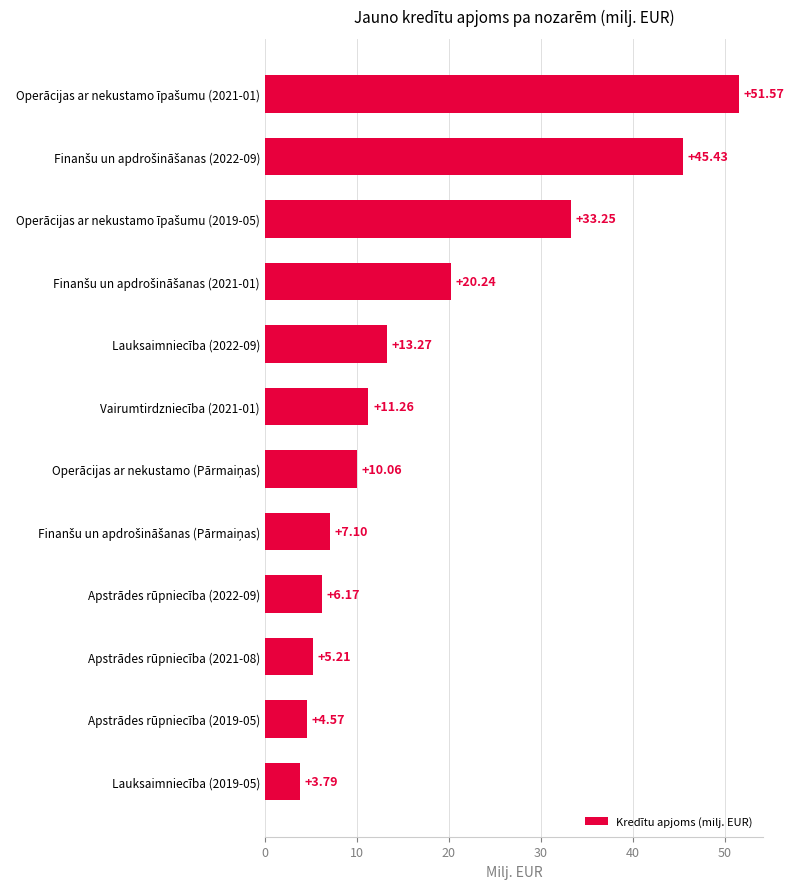

Which has a higher value, Lauksaimniecība (2022-09) or Apstrādes rūpniecība (2019-05)?

Lauksaimniecība (2022-09)